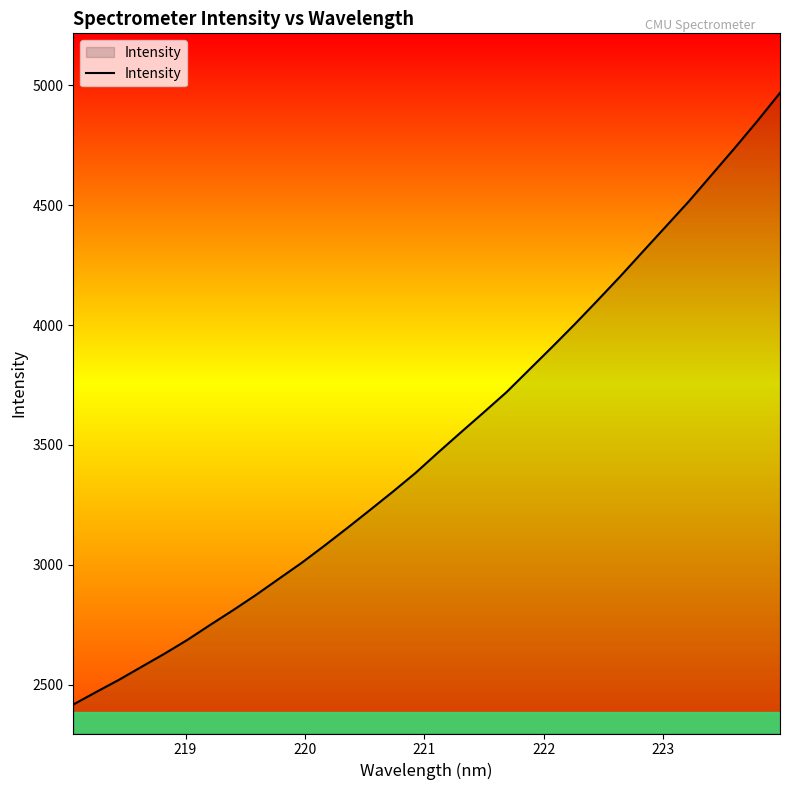

What is the smallest value displayed?

2416.9